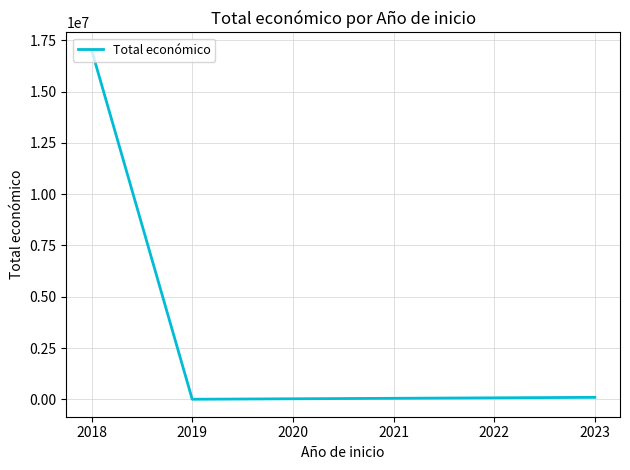

What is the maximum value shown in the chart?

17029146